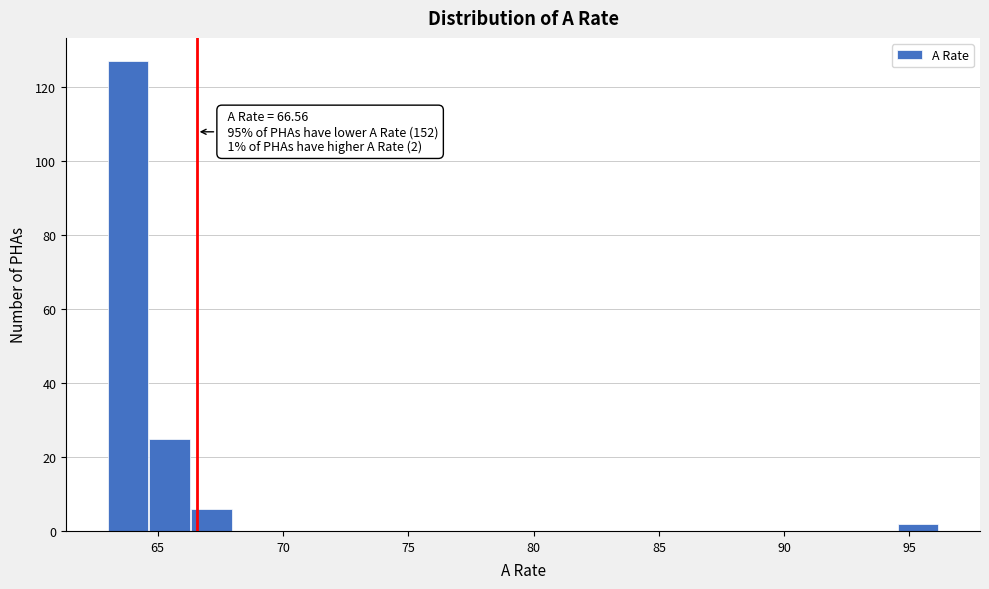

Around what value on the x-axis is the tallest bar? Give the approximate position of its centre, as read against the axis.

64.0